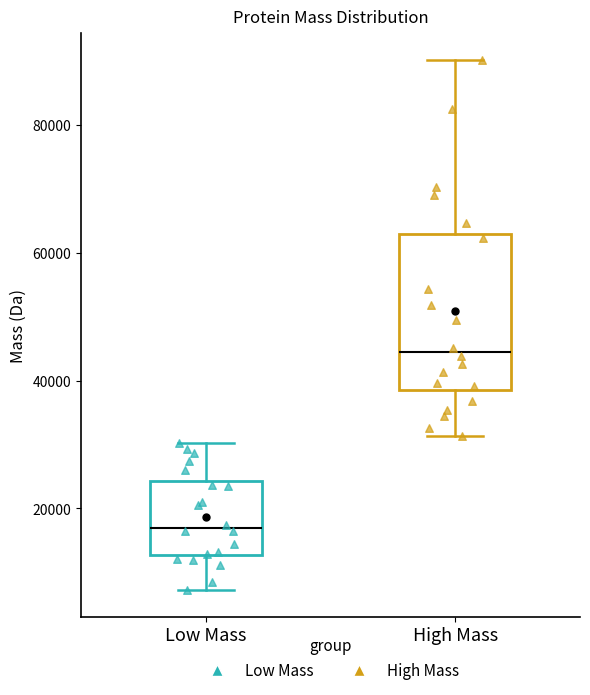

Which box is the tallest, from its lower edge to its upper edge?

High Mass